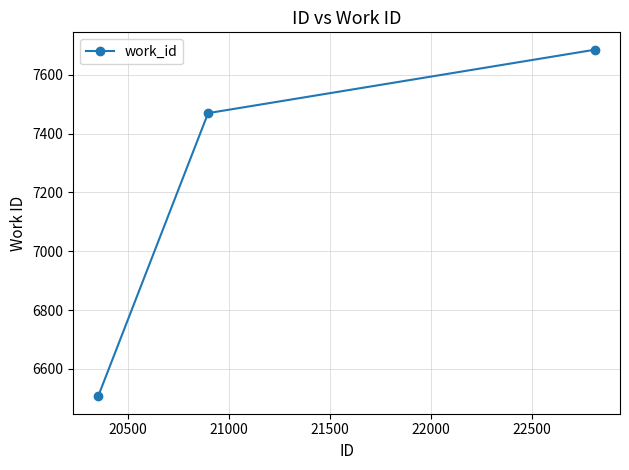

What is the sum of all values?

21662